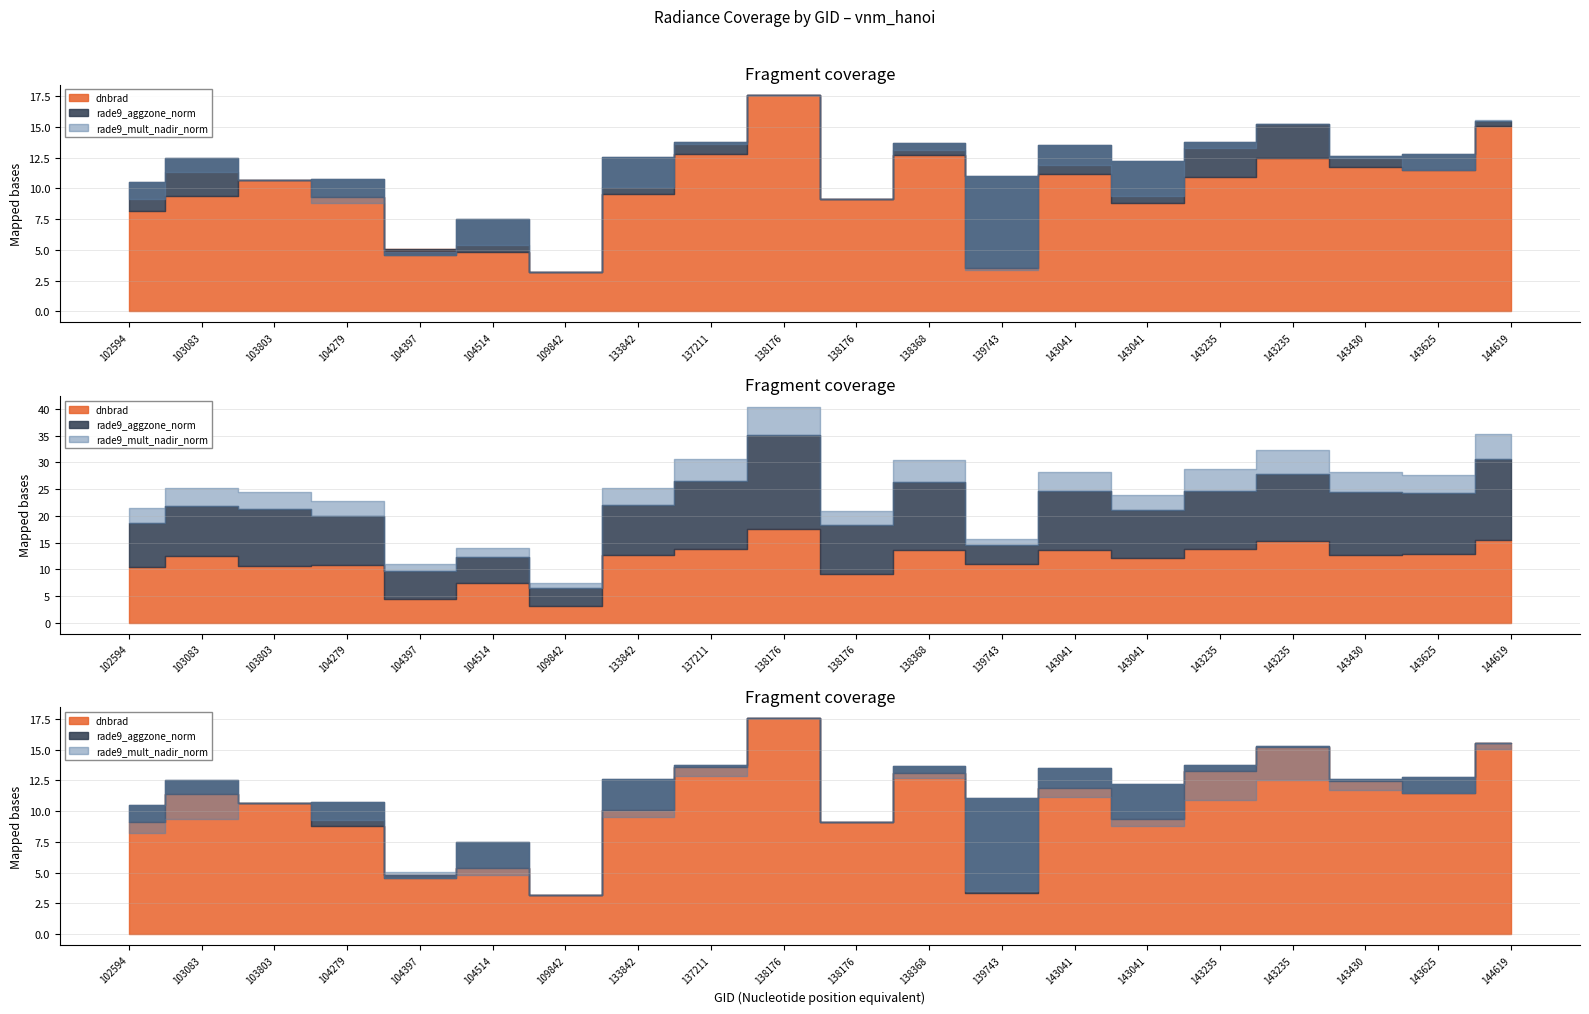

Between which two adjacent categories do dnbrad and rade9_mult_nadir_norm first intersect?

103803 and 104279